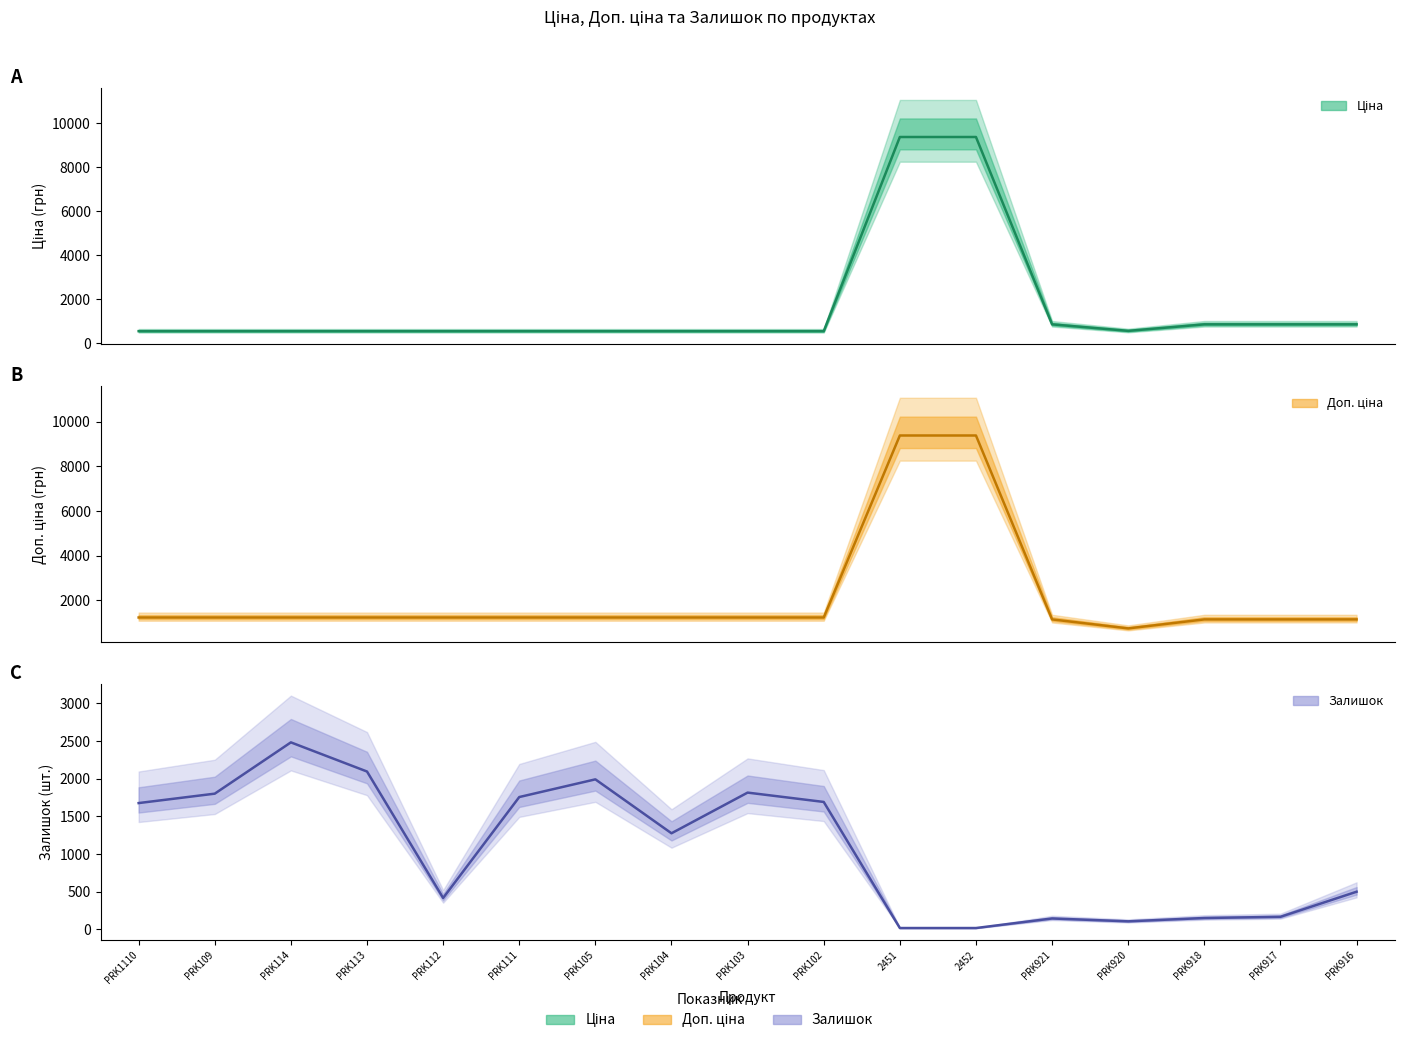

How many distinct data groups are displayed?

3